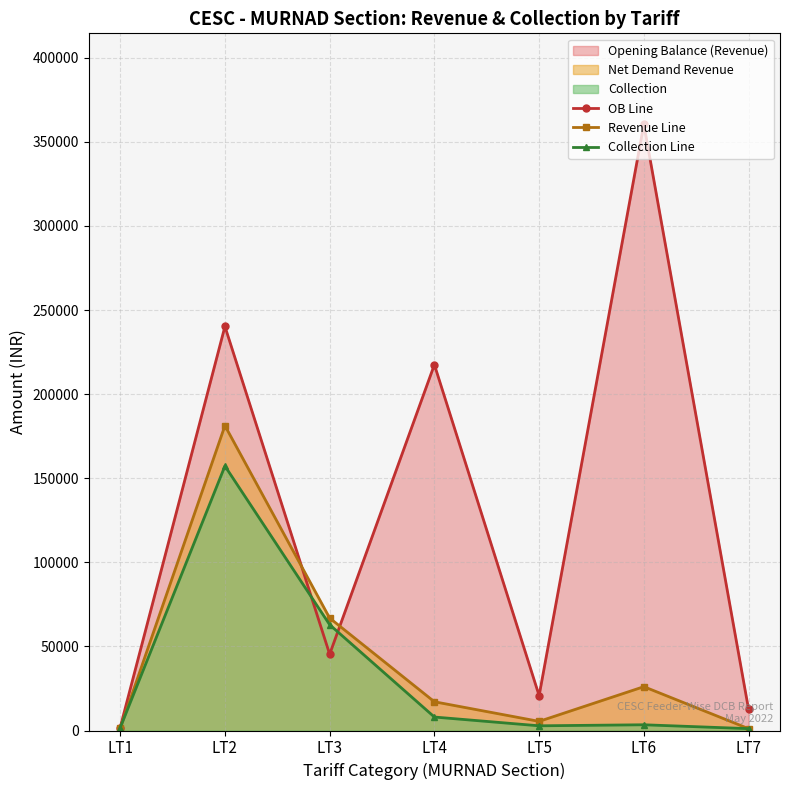

What is the lowest value of the OB Line series?

1782.1